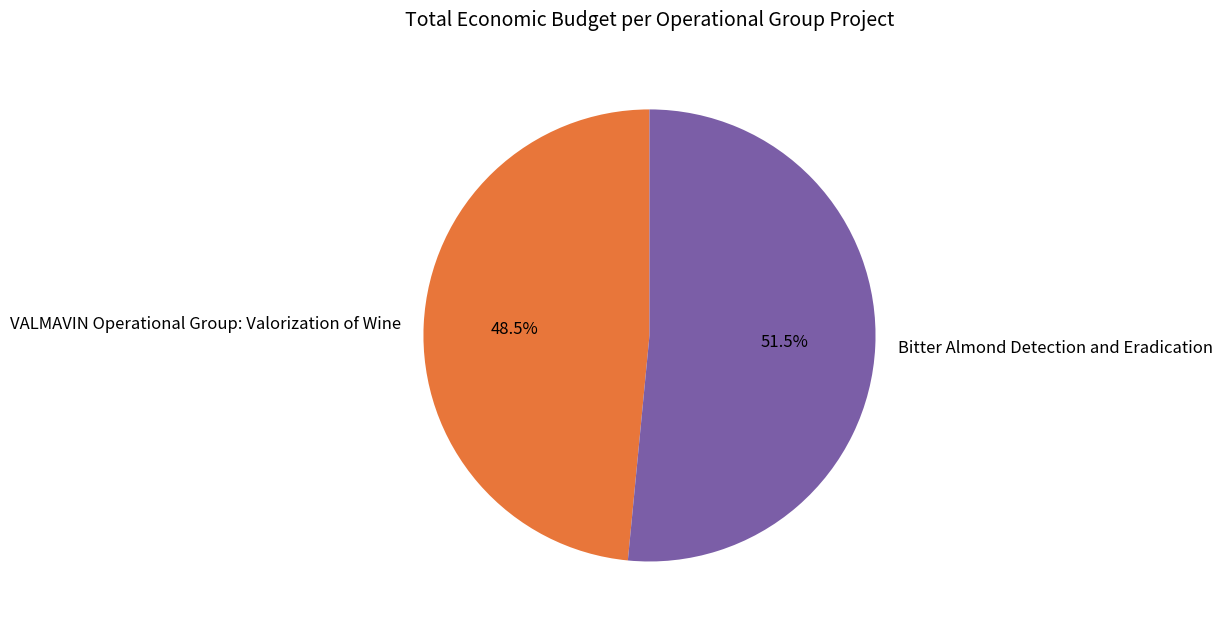

Rank the categories by value from lowest to highest.

VALMAVIN Operational Group: Valorization of Wine, Bitter Almond Detection and Eradication